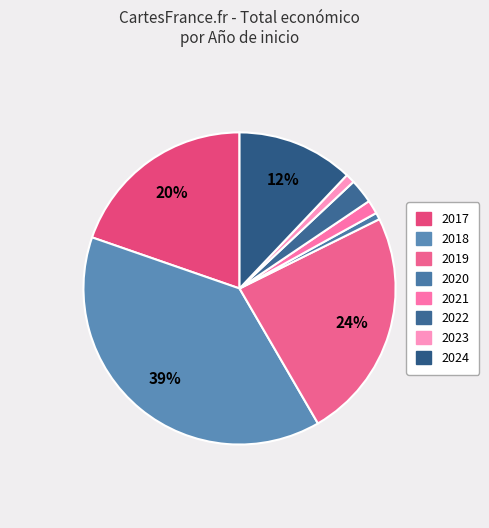

How many slices are in this pie chart?

8